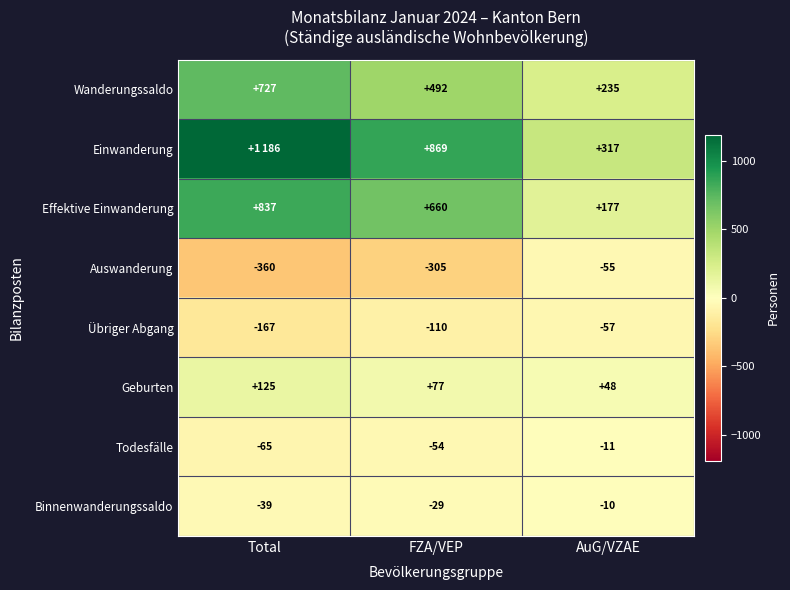

At which category is the sum across all series the highest?

Total